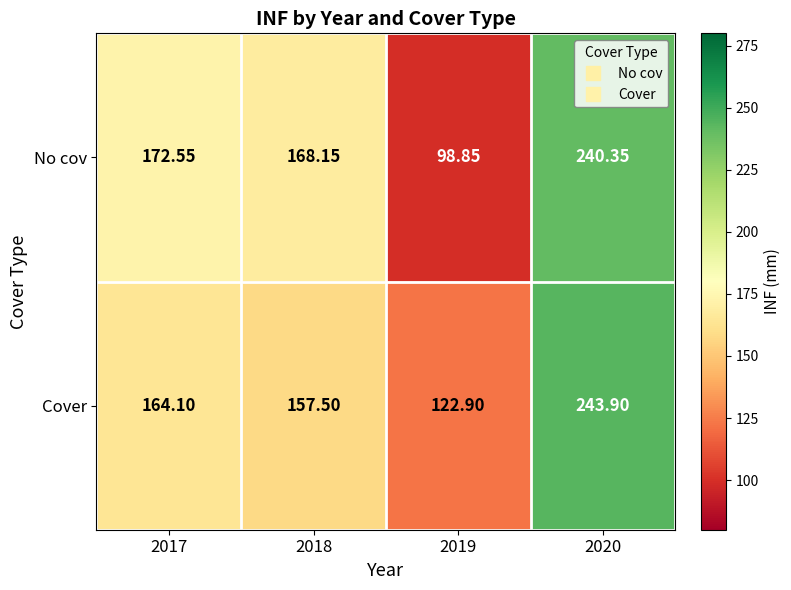

Which series has the widest spread of values?

No cov